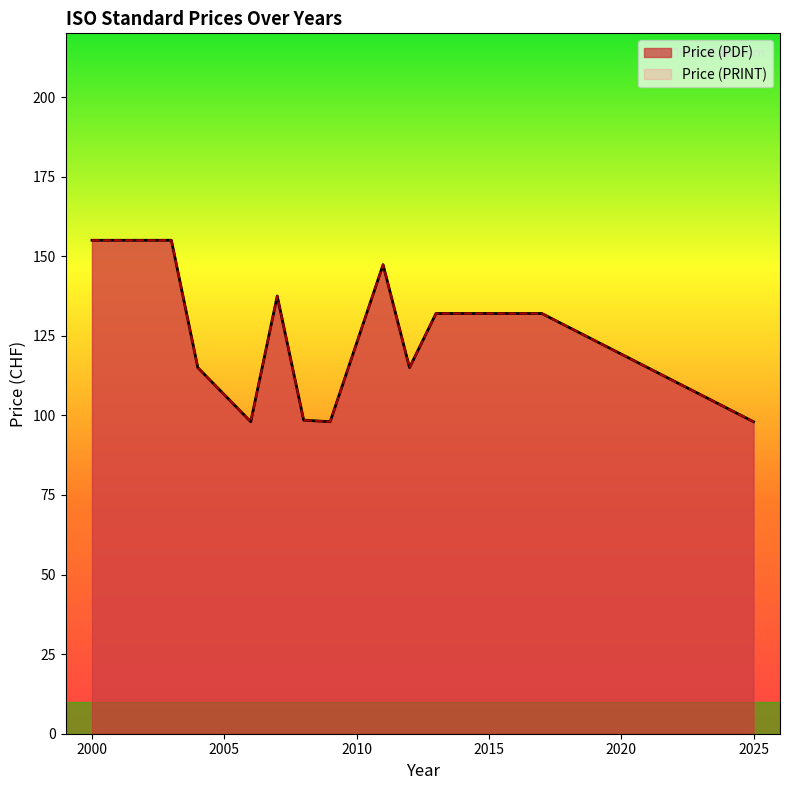

What value does the Price (PDF) series have at 2006?

98